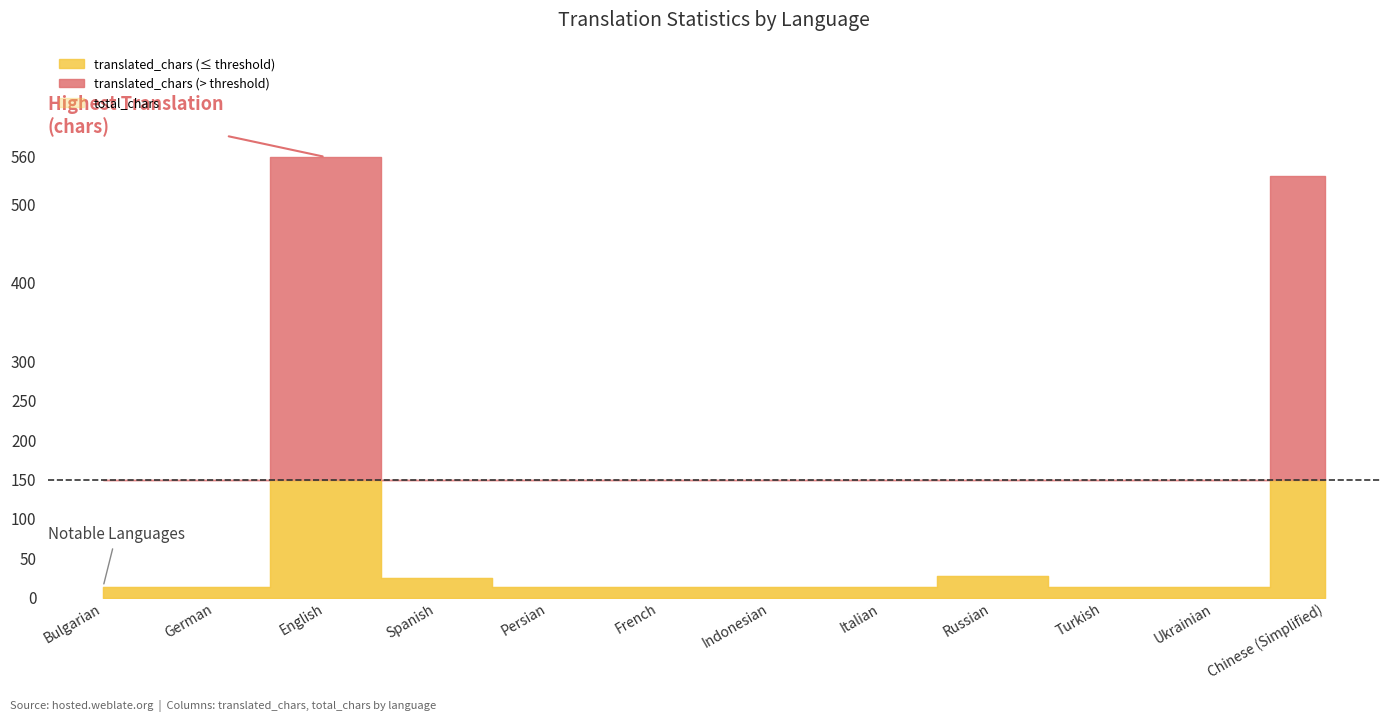

True or false: total_chars has more than 0 points higher than both neighbors.

True